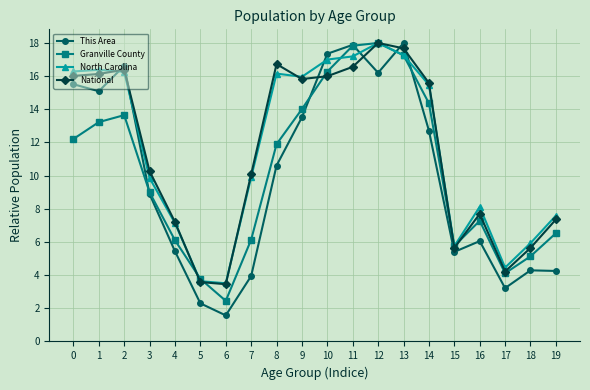

Is this an area chart (filled region under the line)?

No